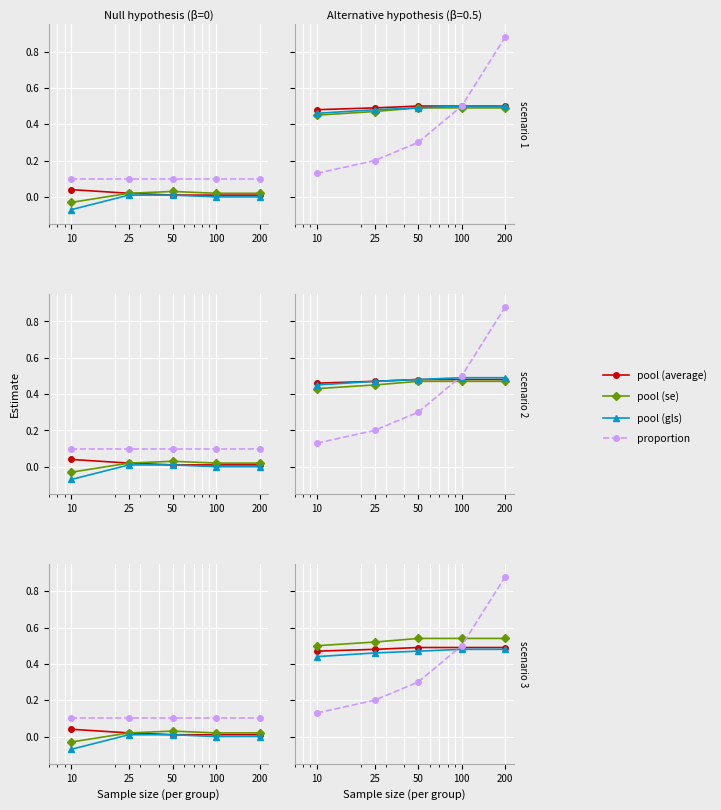

How many lines are shown in the chart?

4